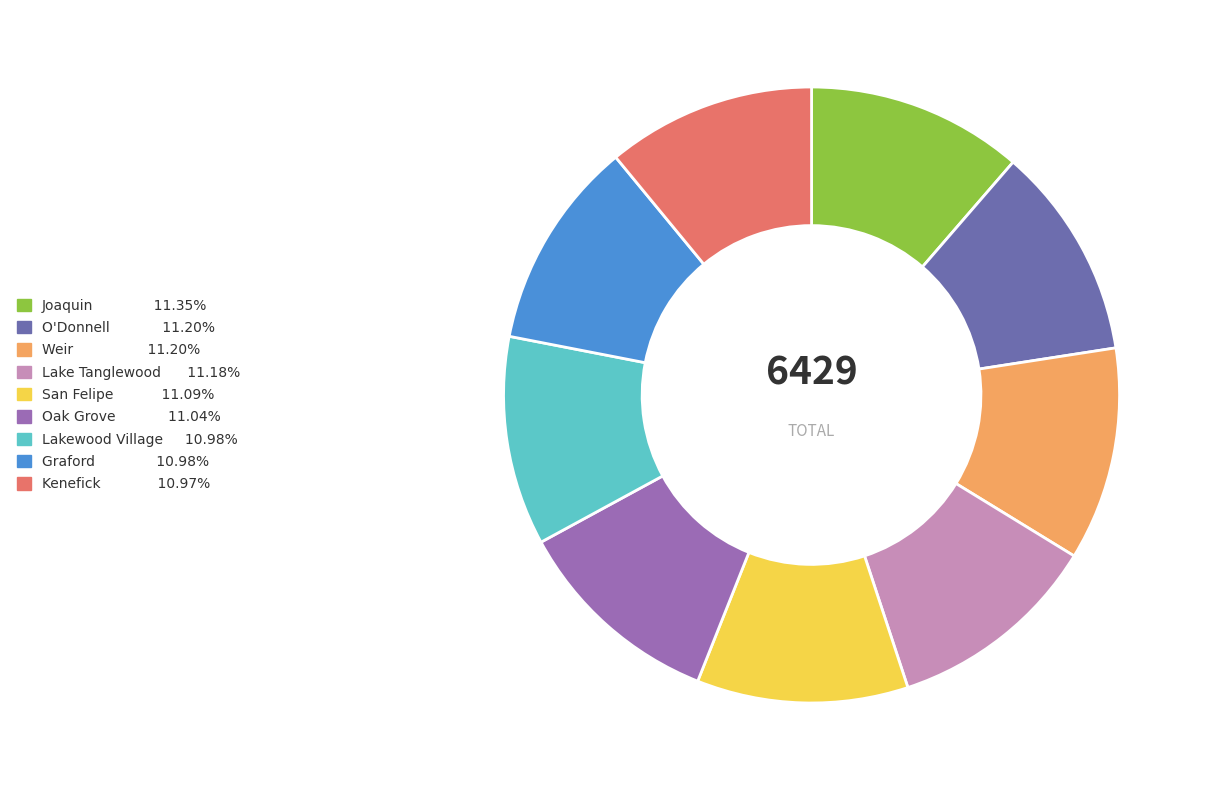

Is there a majority slice in this chart?

No